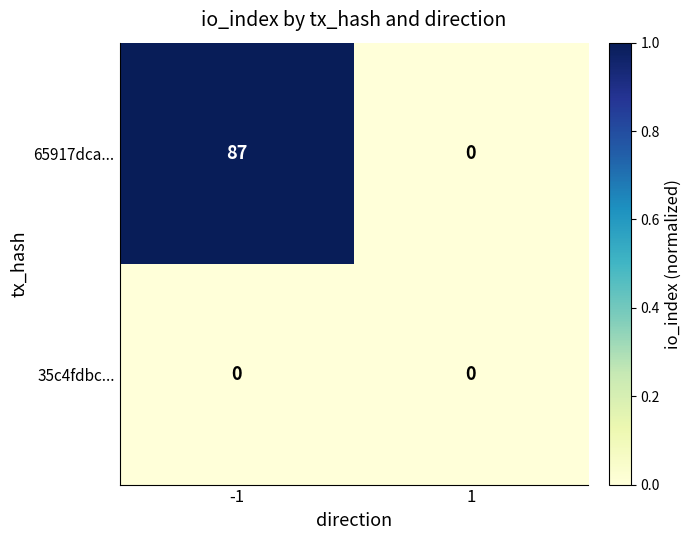

Which series has the widest spread of values?

65917dca...